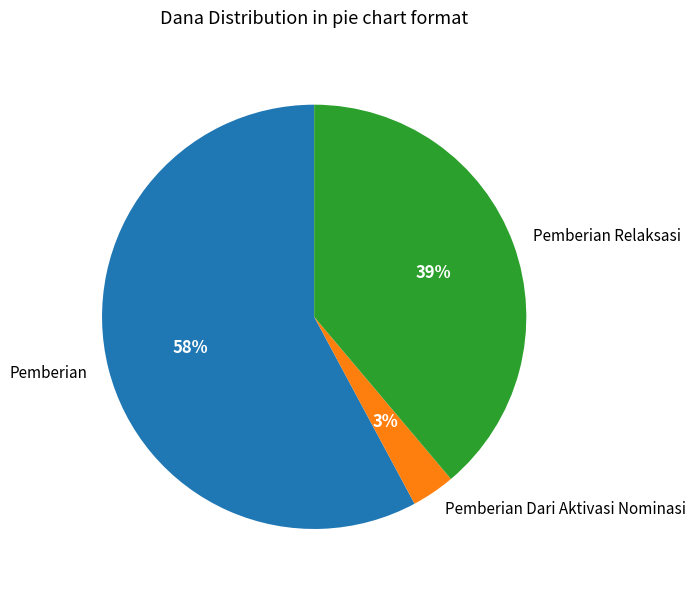

The Pemberian Relaksasi slice represents 50% of the pie. True or false?

False